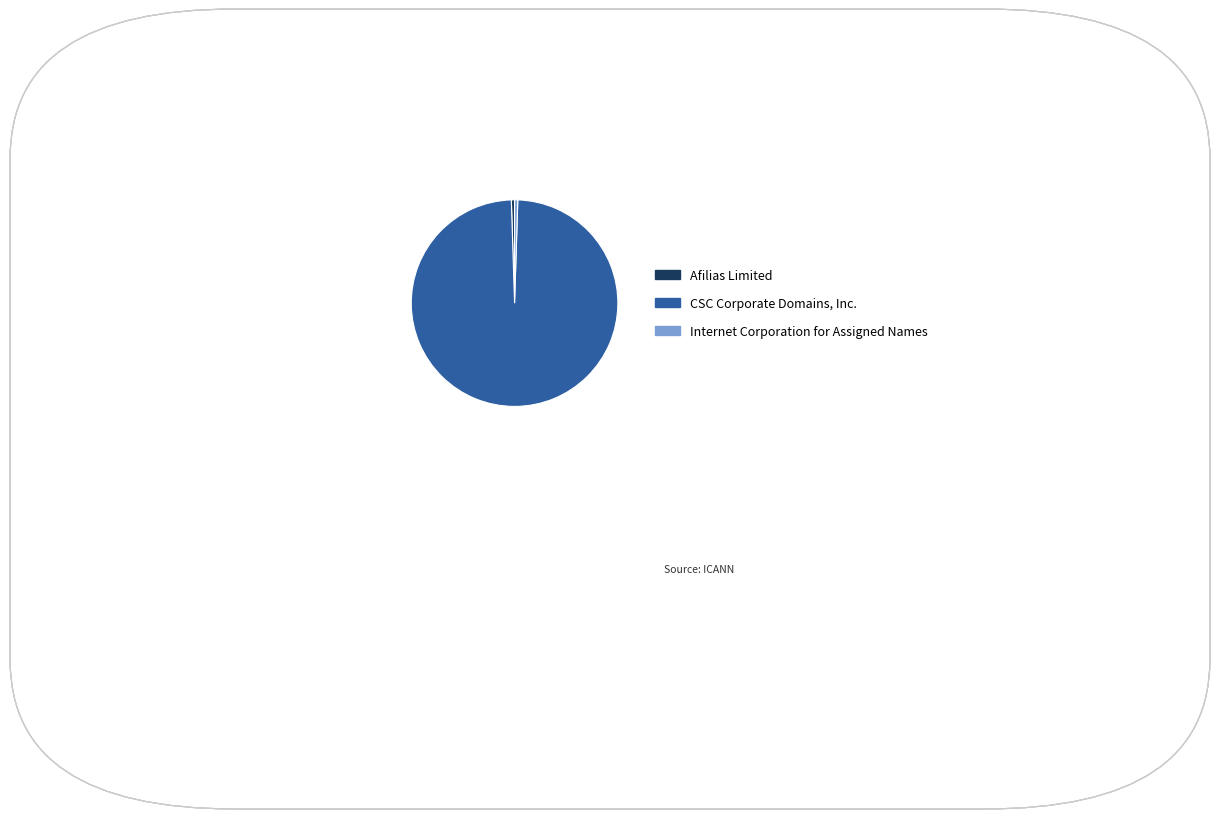

Which slice represents more than half of the pie?

CSC Corporate Domains, Inc.